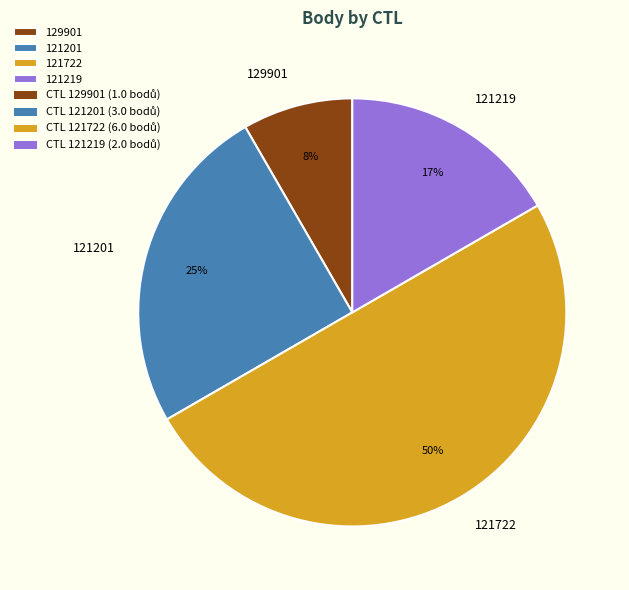

Between 129901 and 121219, which is larger?

121219